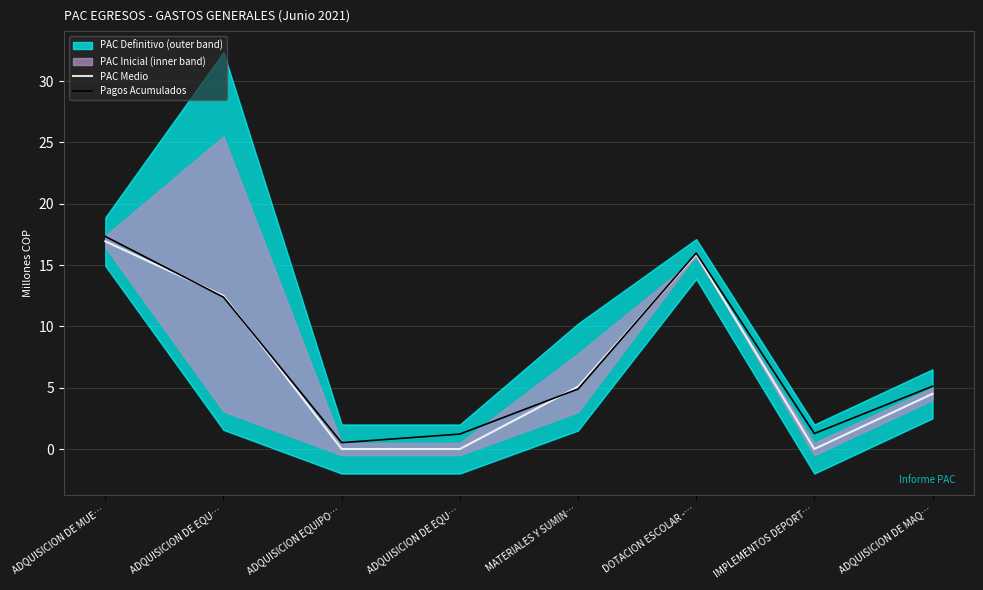

What is the sum of the Pagos Acumulados values at ADQUISICION DE EQU… and ADQUISICION EQUIPO…?

12.9